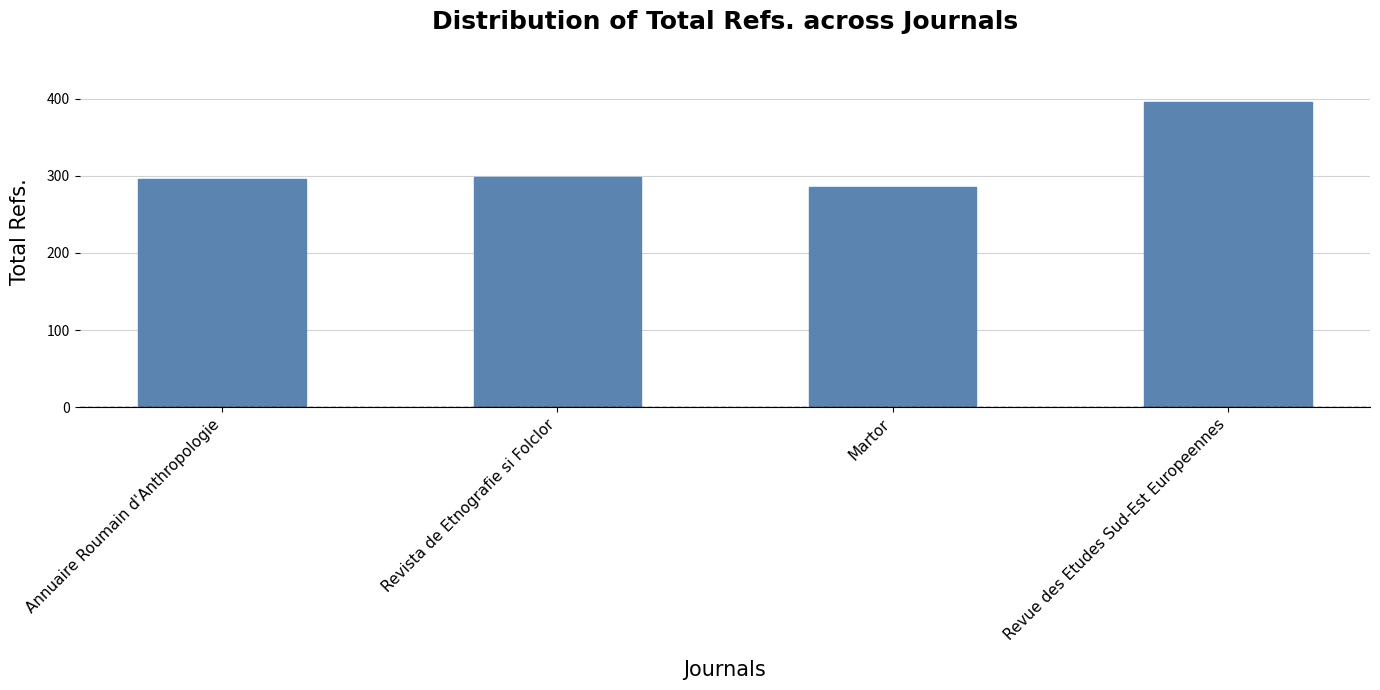

What is the label of the 3rd bar from the left?

Martor